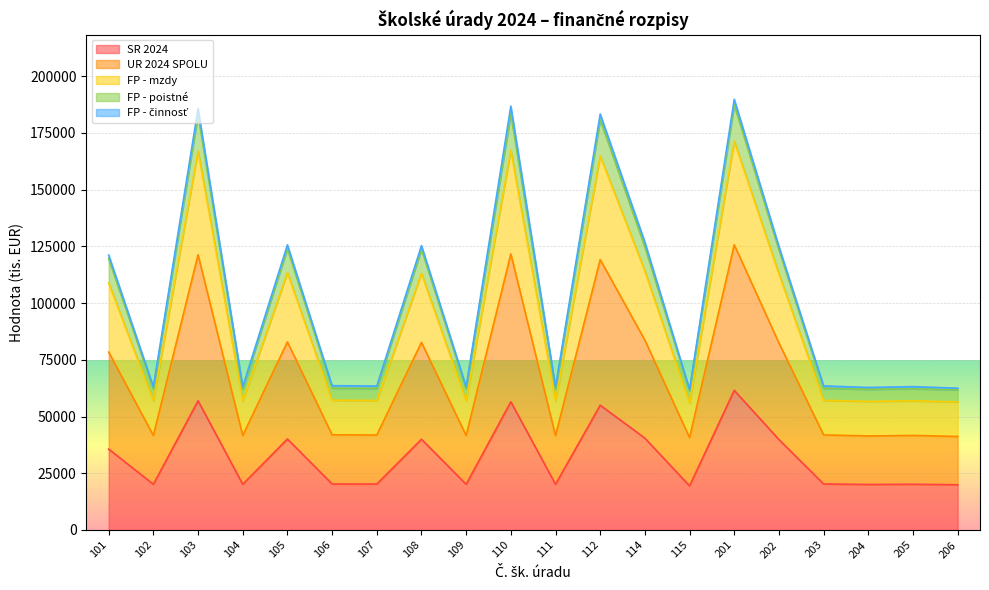

In FP - poistné, how many points are higher than both neighbors (excluding endpoints)?

7